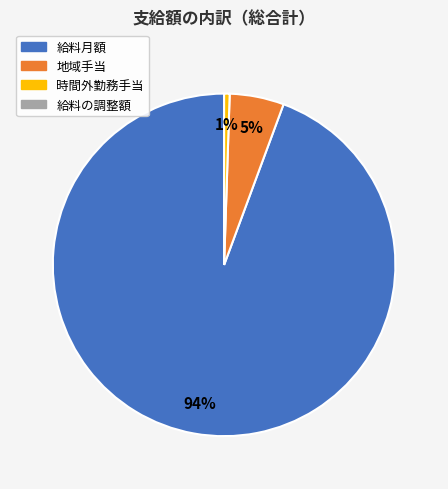

Does any single category account for the majority?

Yes